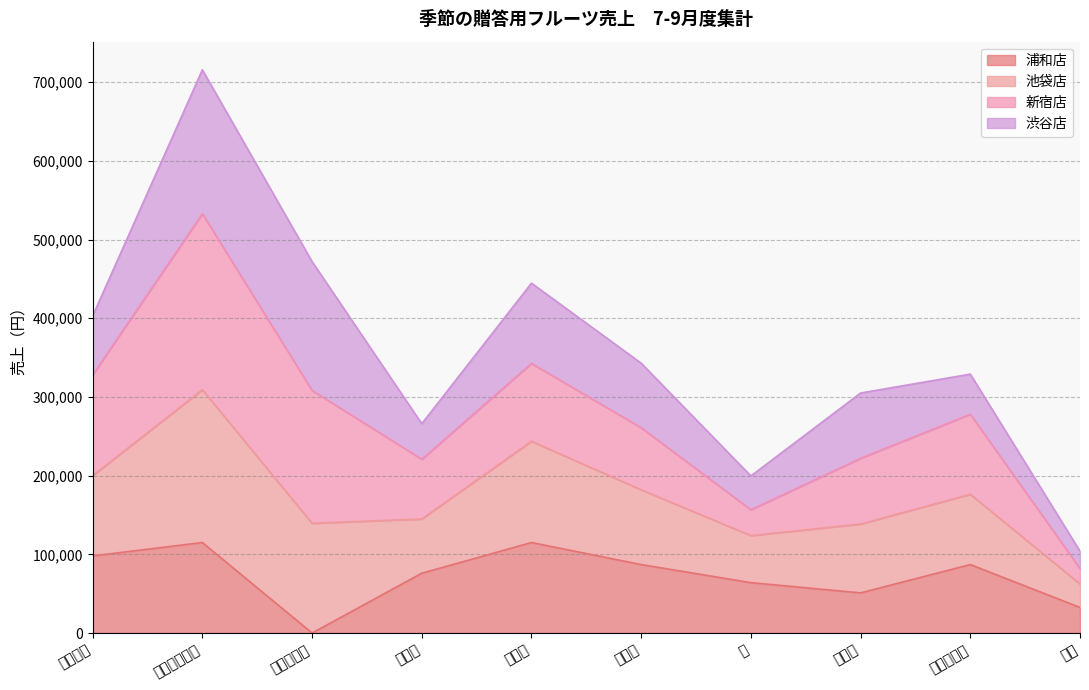

Where does the 池袋店 series first go above 342900?

デコポン